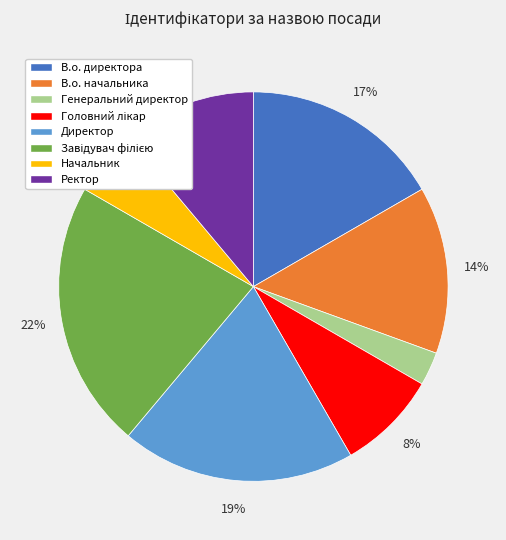

What percentage is the Ректор slice, to the nearest percent?

11%